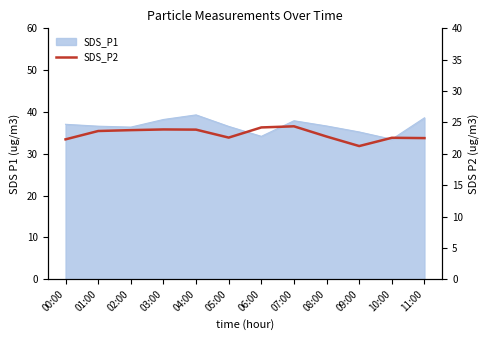

Where is the data nearest to the value 22?

00:00